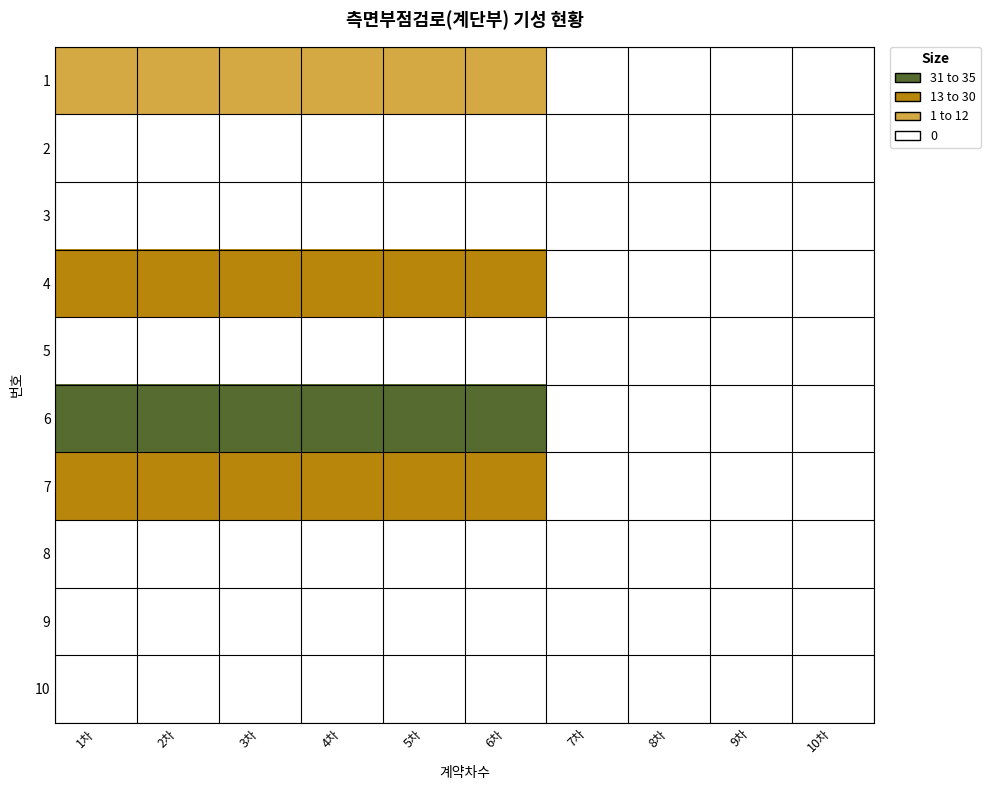

List the series in order of their peak value, highest first.

6, 4, 7, 1, 2, 3, 5, 8, 9, 10